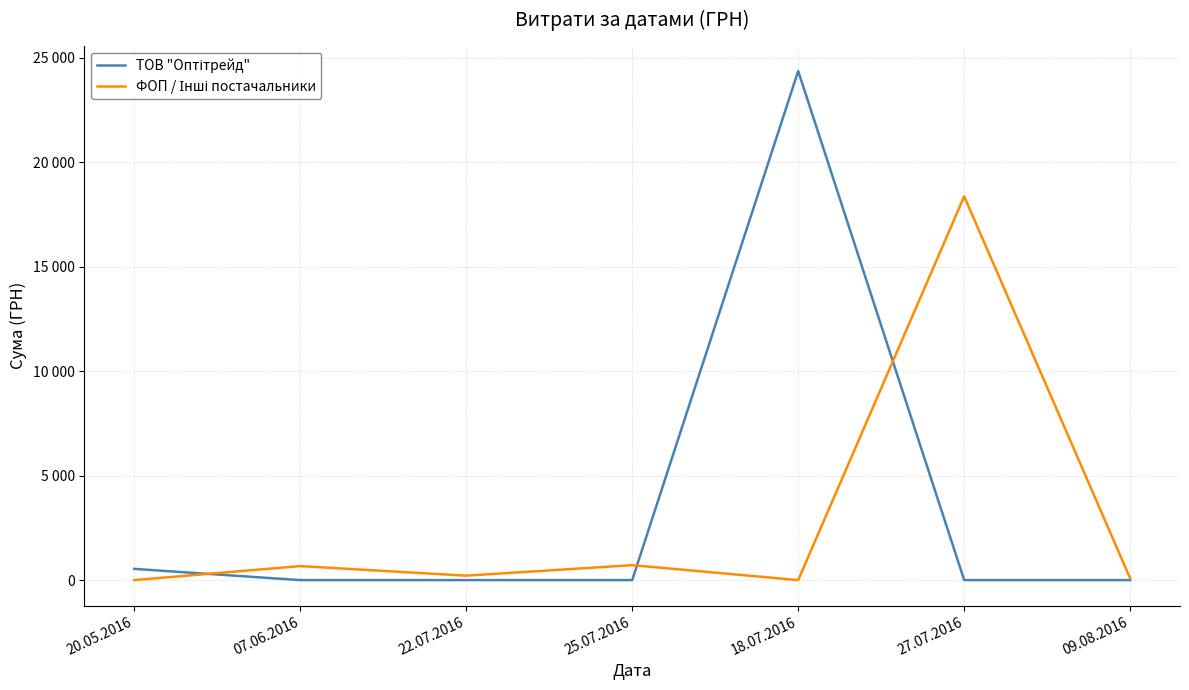

Reading left to right, list all the values displayed in this chart.

ТОВ "Оптітрейд": 537.0	0.0	0.0	0.0	24369.0	0.0	0.0
ФОП / Інші постачальники: 0.0	670.0	212.6	715.0	0.0	18369.0	77.4